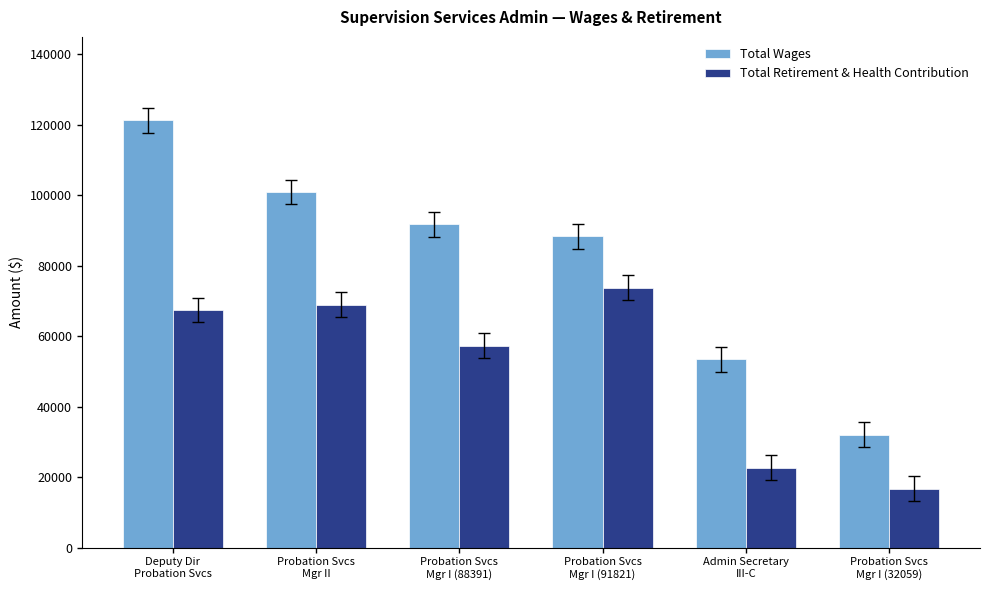

Is it true that Total Retirement & Health Contribution equals 57315 at Probation Svcs
Mgr I (88391)?

True